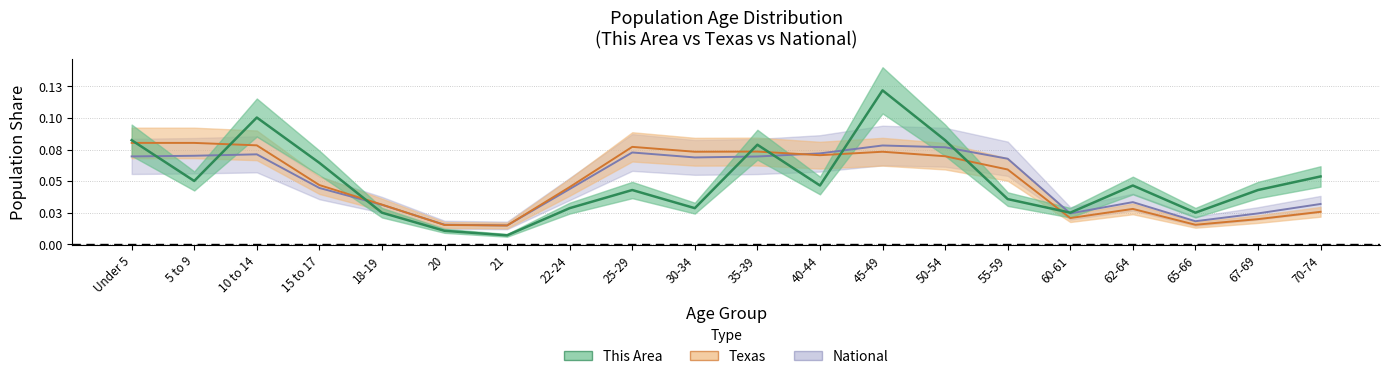

In National, how many points are lower than both neighbors (excluding endpoints)?

4